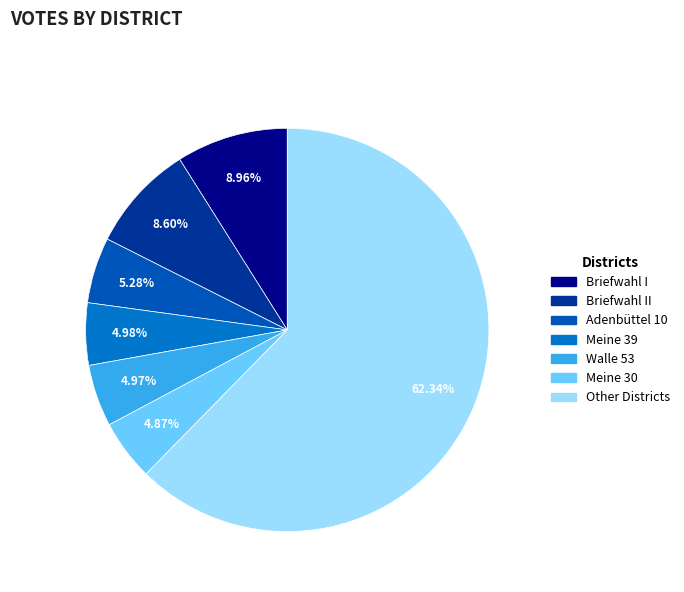

To the nearest percent, what is the difference between the largest and smallest slice percentages?

57%